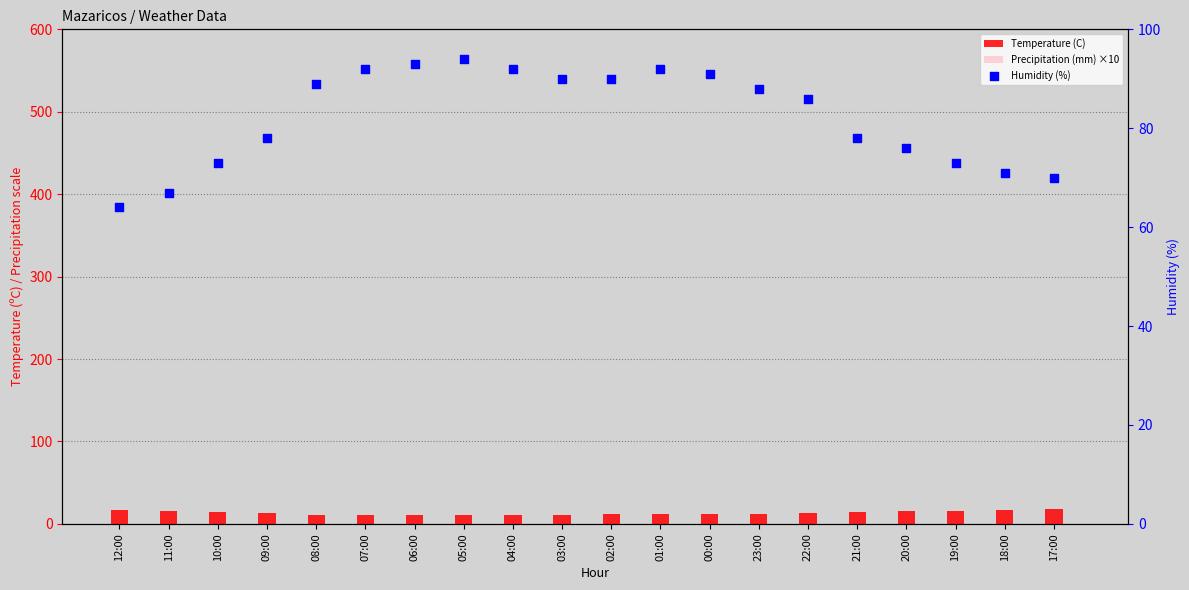

At how many categories does at least one series exceed 38?

20